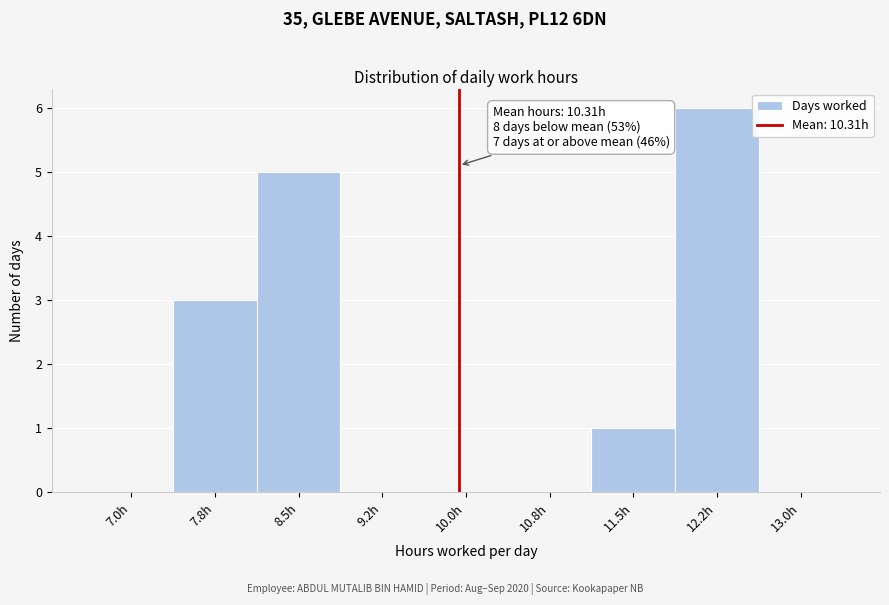

Reading left to right, list all the values displayed in this chart.

7.0h=0	7.8h=3	8.5h=5	9.2h=0	10.0h=0	10.8h=0	11.5h=1	12.2h=6	13.0h=0